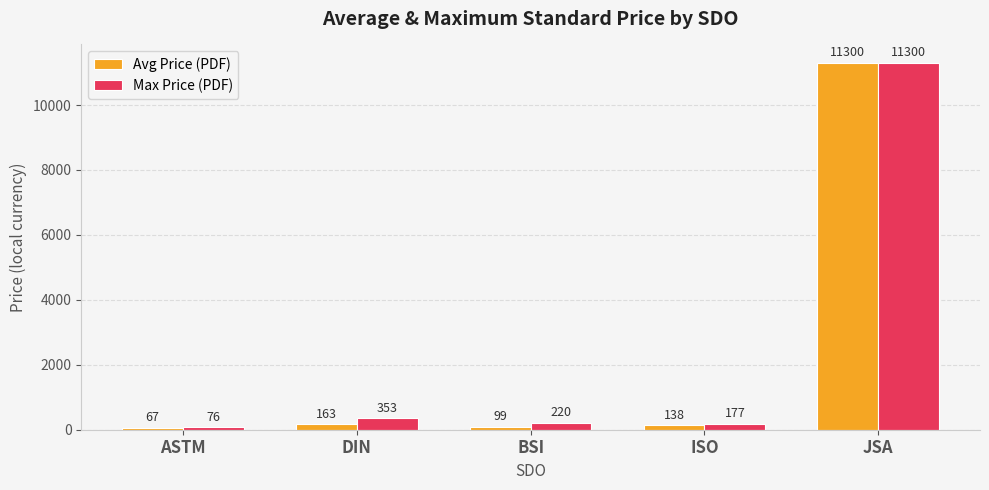

What is the label of the 5th bar from the right?

ASTM